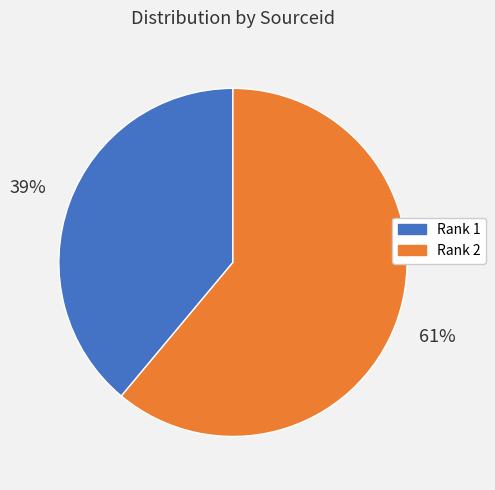

Count the number of slices in the pie.

2